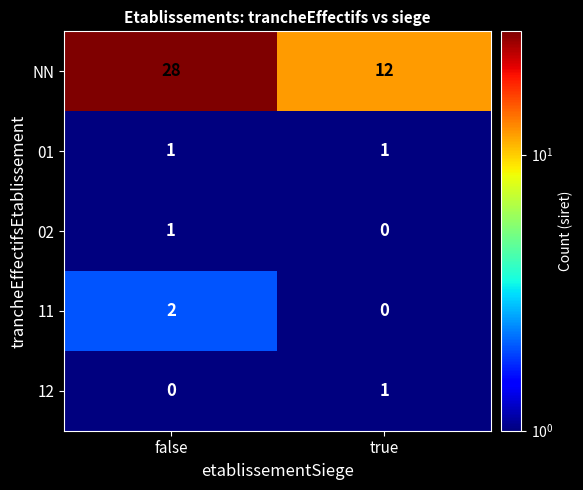

Which series has the widest spread of values?

NN